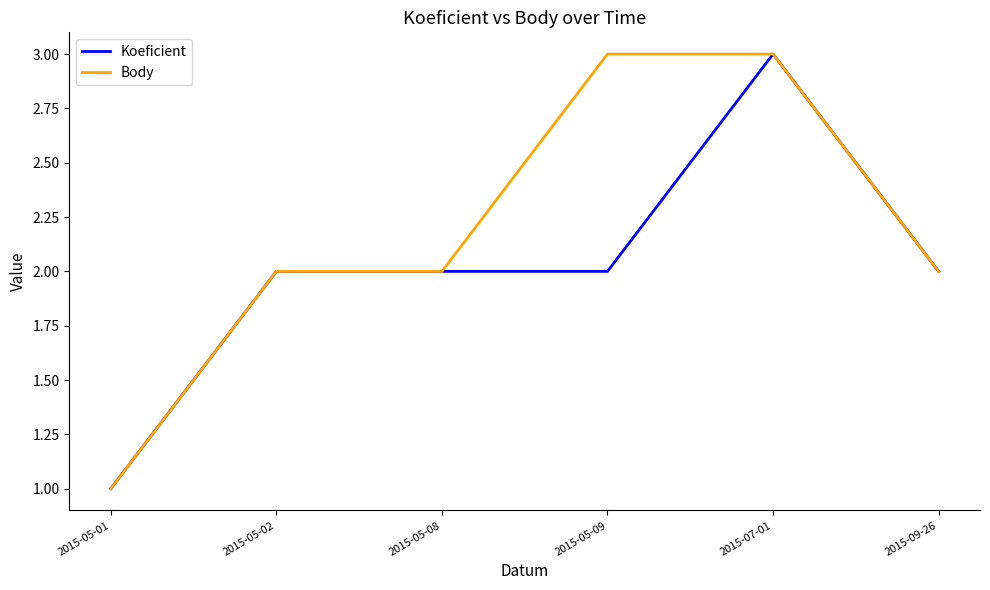

What is the difference between the maximum and minimum values in the Koeficient series?

2